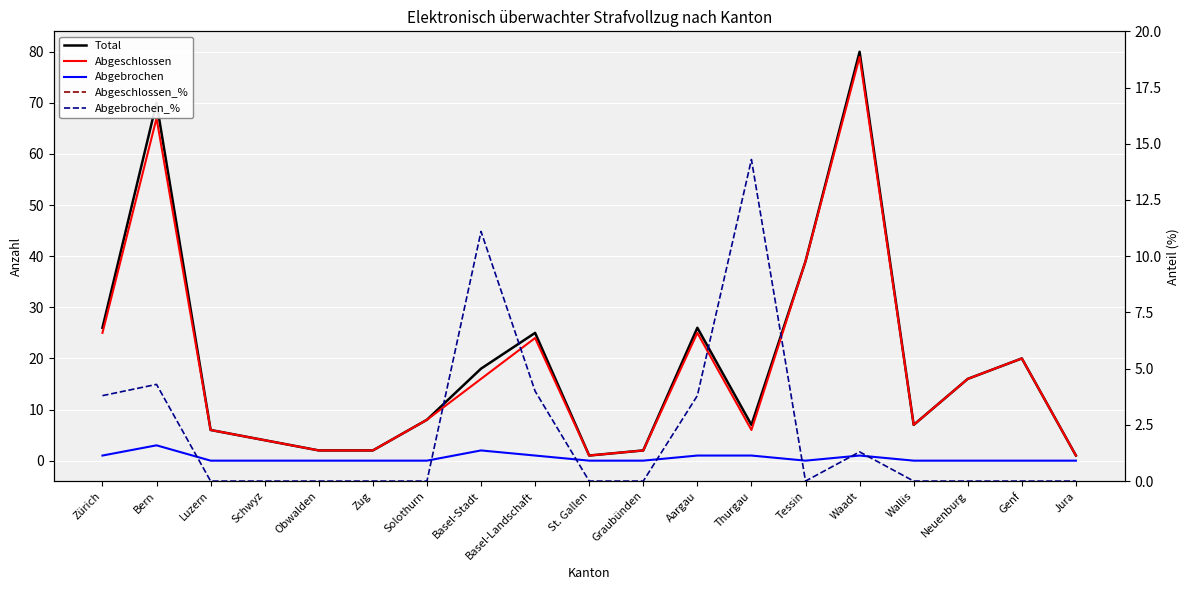

What is the label of the 3rd point from the left?

Luzern